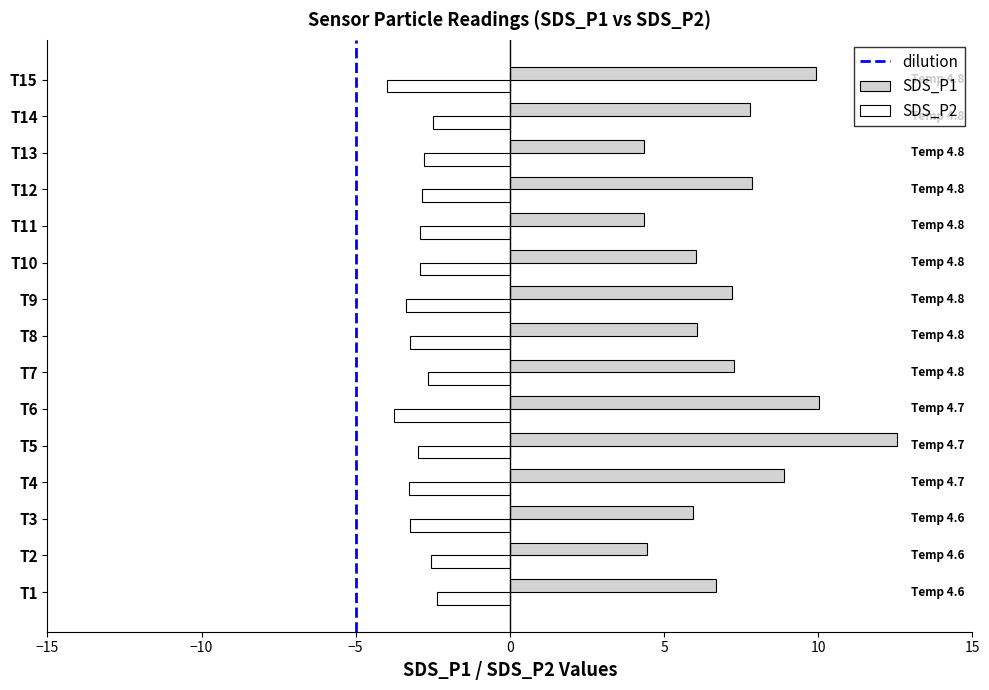

Which series has the widest spread of values?

SDS_P1